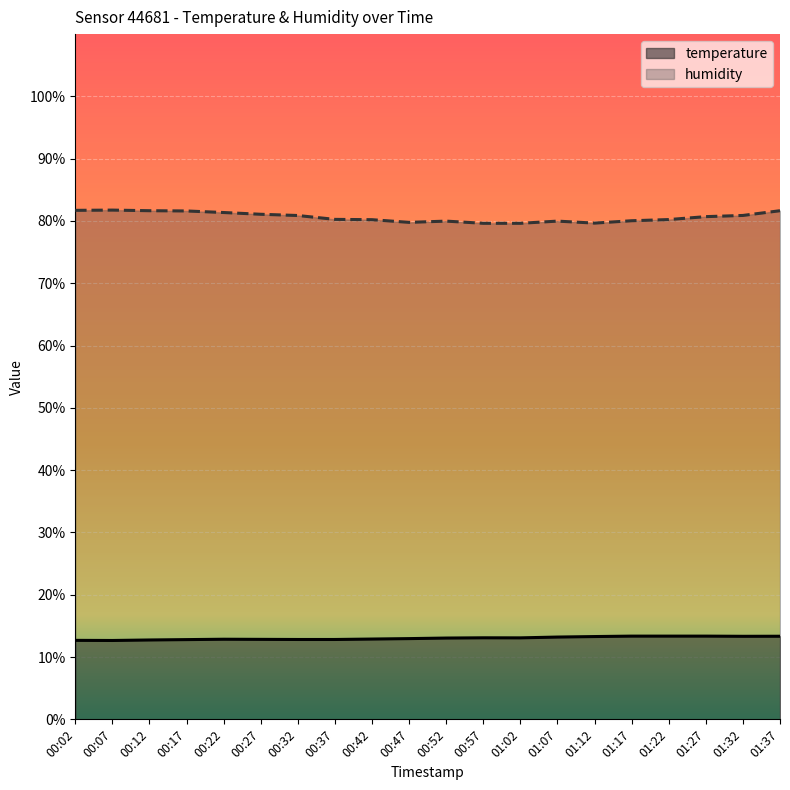

What is the value of the humidity point at the 6th from the left?

81.1